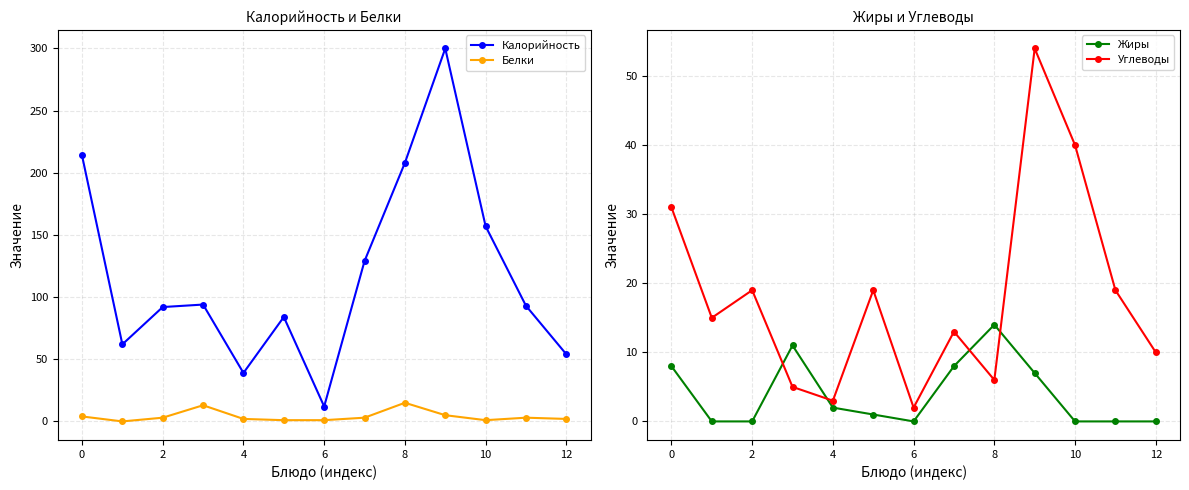

Reading right to left, transcribe all the data shown in this chart.

Калорийность: 54	93	157	300	208	129	12	84	39	94	92	62	214
Белки: 2	3	1	5	15	3	1	1	2	13	3	0	4
Жиры: 0	0	0	7	14	8	0	1	2	11	0	0	8
Углеводы: 10	19	40	54	6	13	2	19	3	5	19	15	31